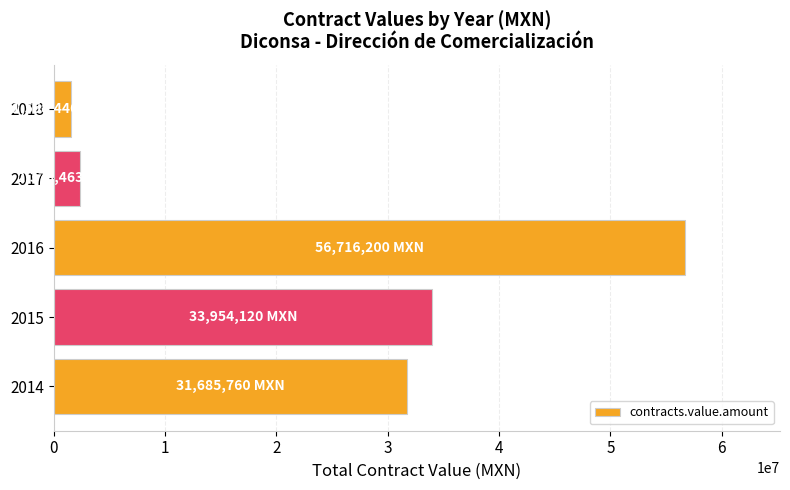

Rank the categories by value from lowest to highest.

2018, 2017, 2014, 2015, 2016